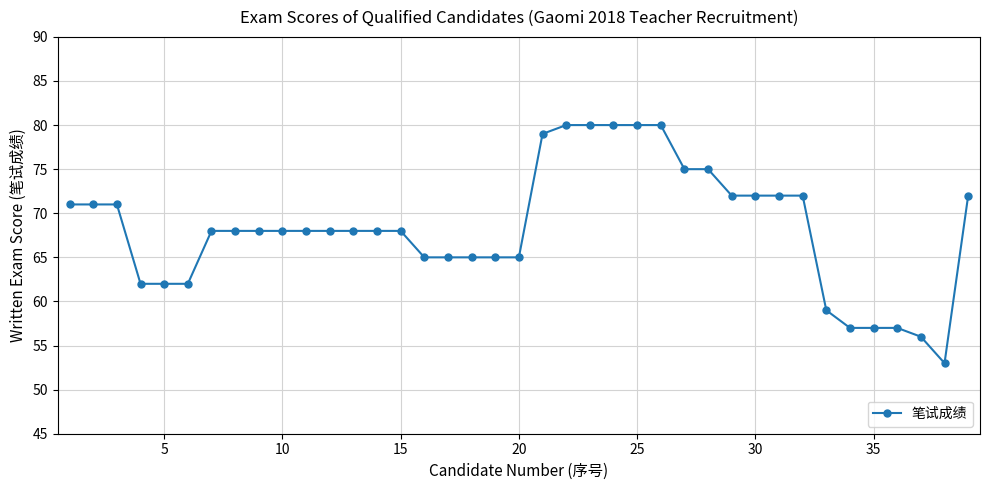

Reading left to right, what are all the values shown in this chart?

71	71	71	62	62	62	68	68	68	68	68	68	68	68	68	65	65	65	65	65	79	80	80	80	80	80	75	75	72	72	72	72	59	57	57	57	56	53	72